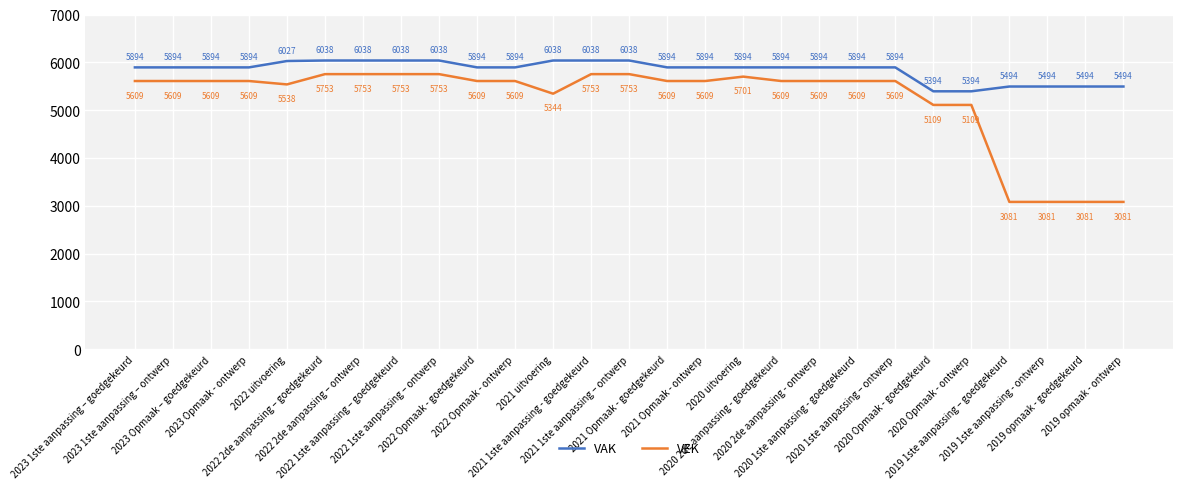

Reading left to right, list all the values displayed in this chart.

VAK: 5894	5894	5894	5894	6027	6038	6038	6038	6038	5894	5894	6038	6038	6038	5894	5894	5894	5894	5894	5894	5894	5394	5394	5494	5494	5494	5494
VEK: 5609	5609	5609	5609	5538	5753	5753	5753	5753	5609	5609	5344	5753	5753	5609	5609	5701	5609	5609	5609	5609	5109	5109	3081	3081	3081	3081